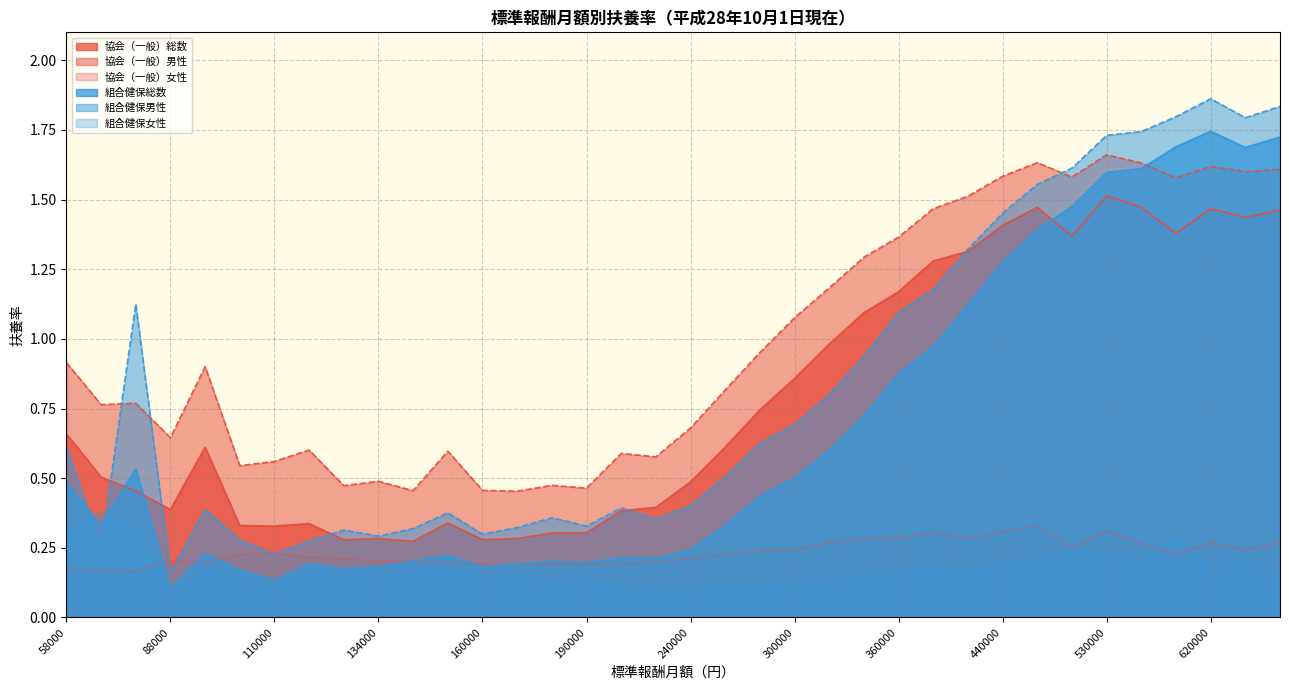

Which category has the lowest value in the 協会（一般）総数 series?

142000